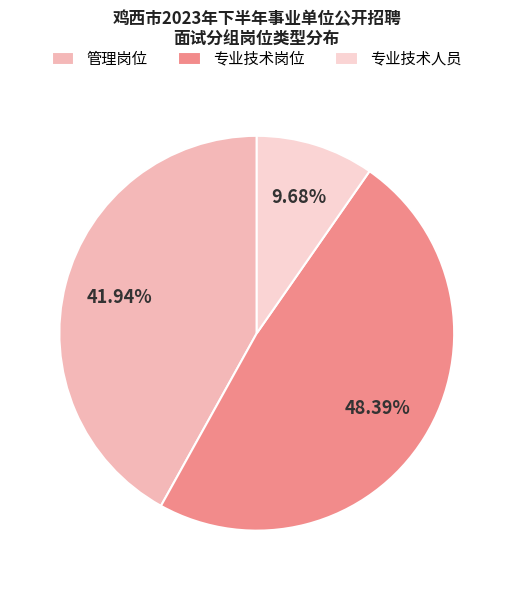

To the nearest percent, what is the combined percentage of 管理岗位 and 专业技术人员?

52%